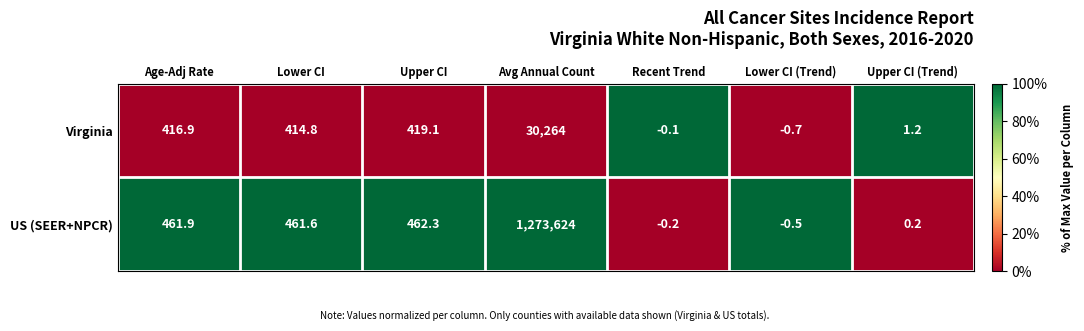

Which series has the widest spread of values?

US (SEER+NPCR)